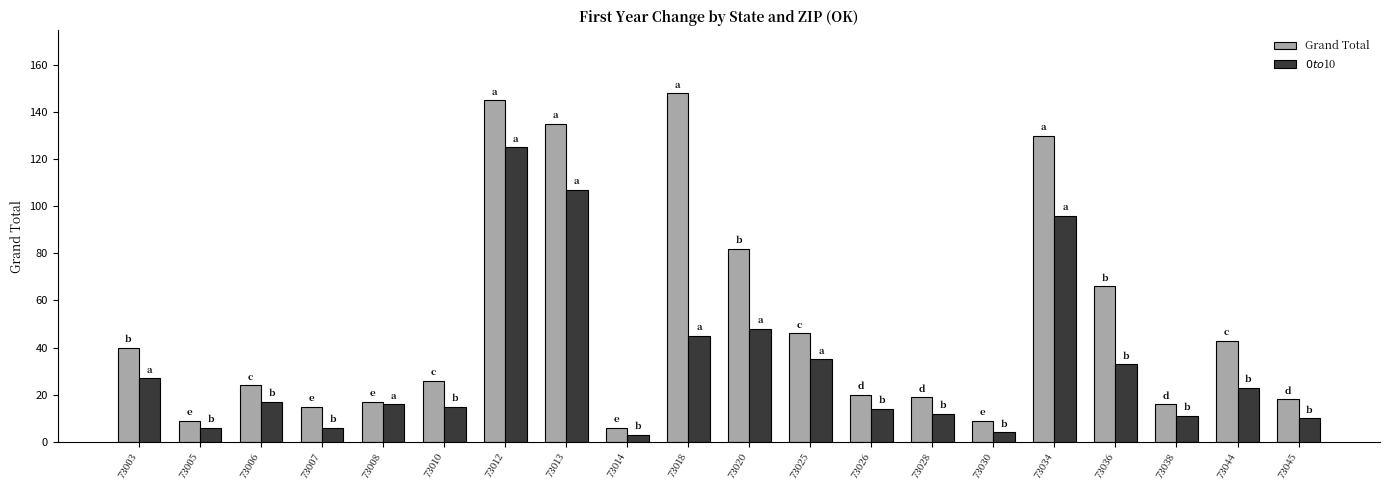

Which series has the widest spread of values?

Grand Total